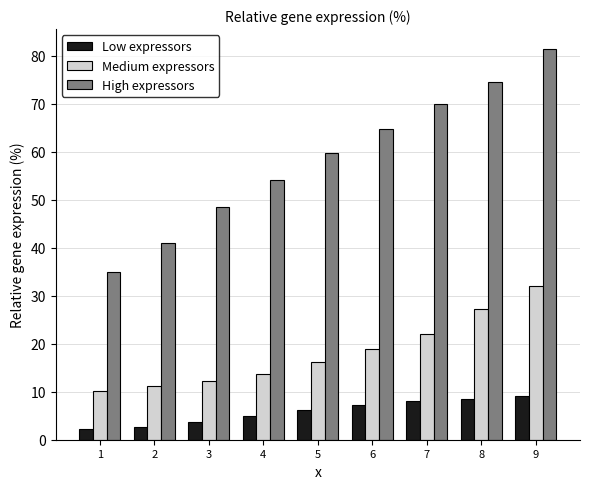

What is the approximate value of High expressors at 4?

54.1